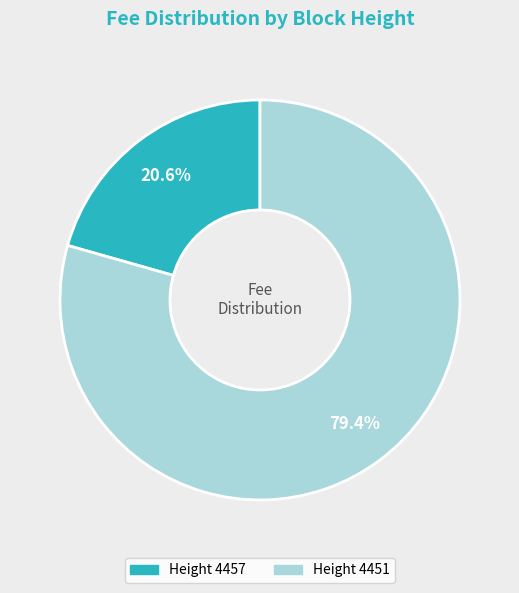

Does any single category account for the majority?

Yes